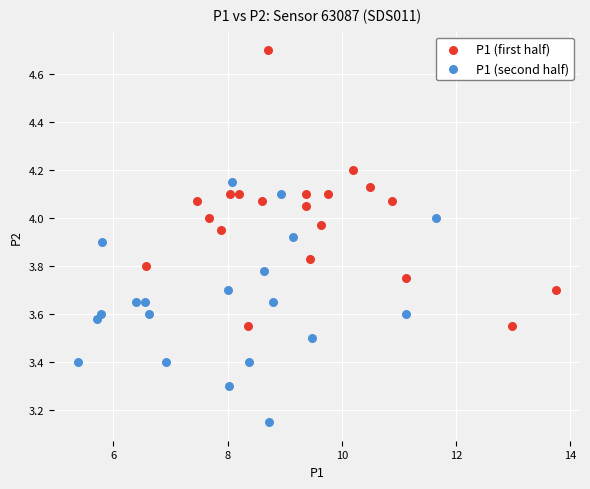

Which series reaches the maximum Y coordinate?

P1 (first half)